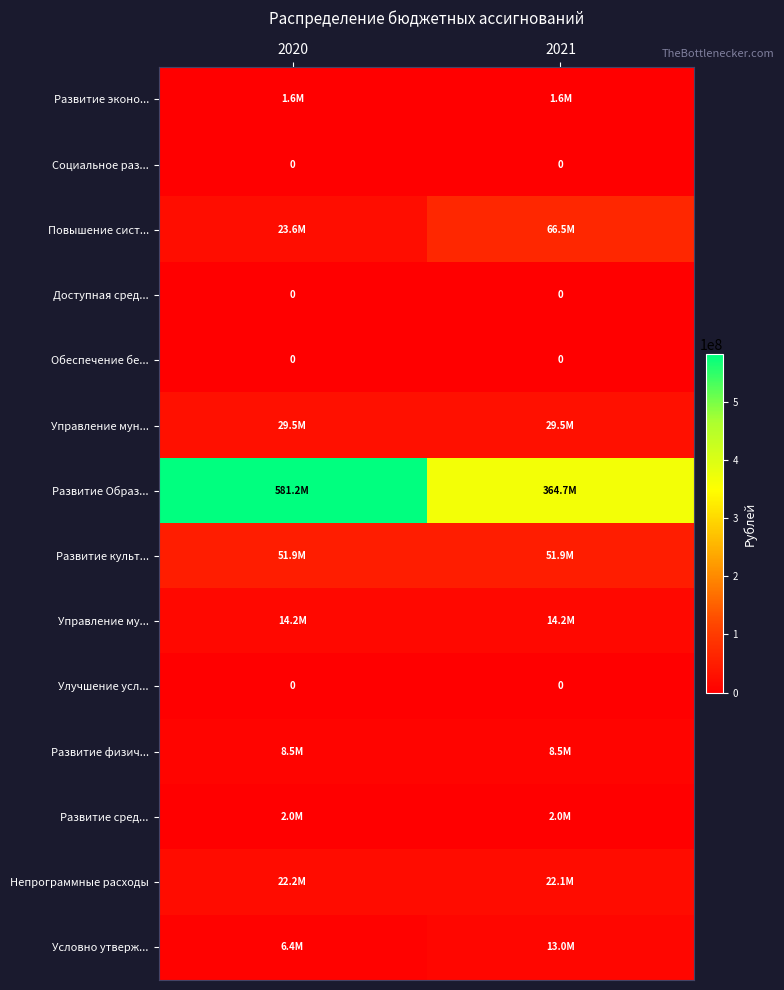

Is the value of Управление мун... at 2021 greater than the value of Непрограммные расходы at 2021?

Yes